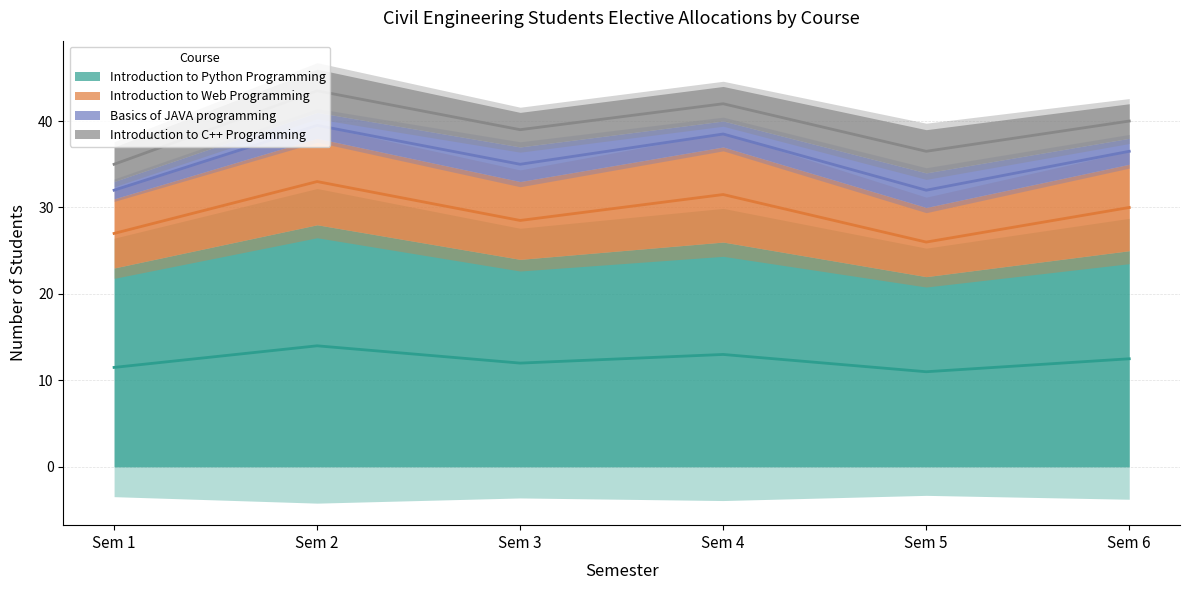

True or false: Basics of JAVA programming and Introduction to C++ Programming intersect in this chart.

False